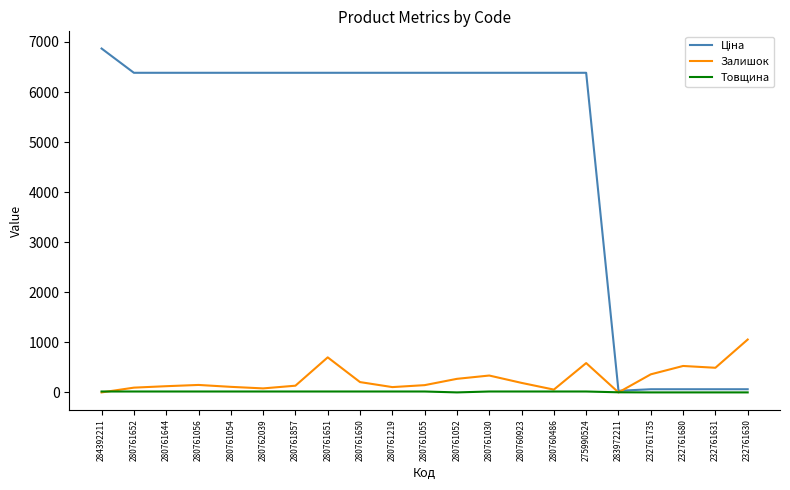

The value of Залишок at 275990524 is 586.0. True or false?

True